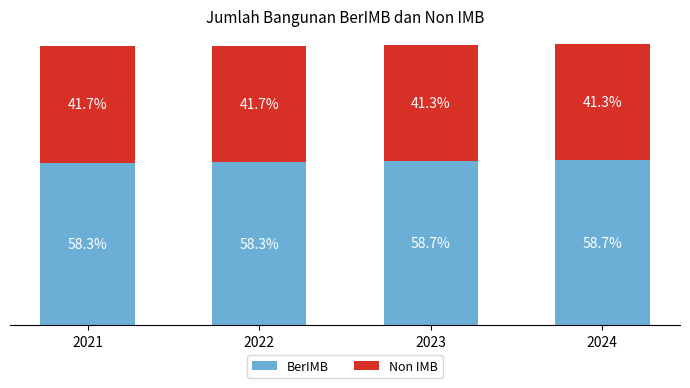

What is the difference between the maximum and minimum values in the BerIMB series?

1004